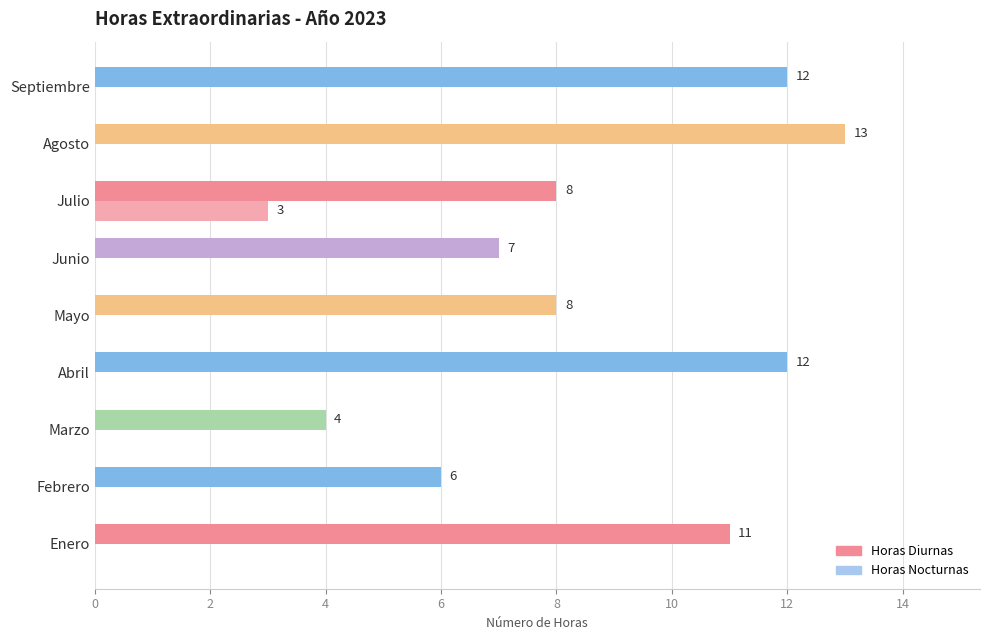

How many distinct data groups are displayed?

2